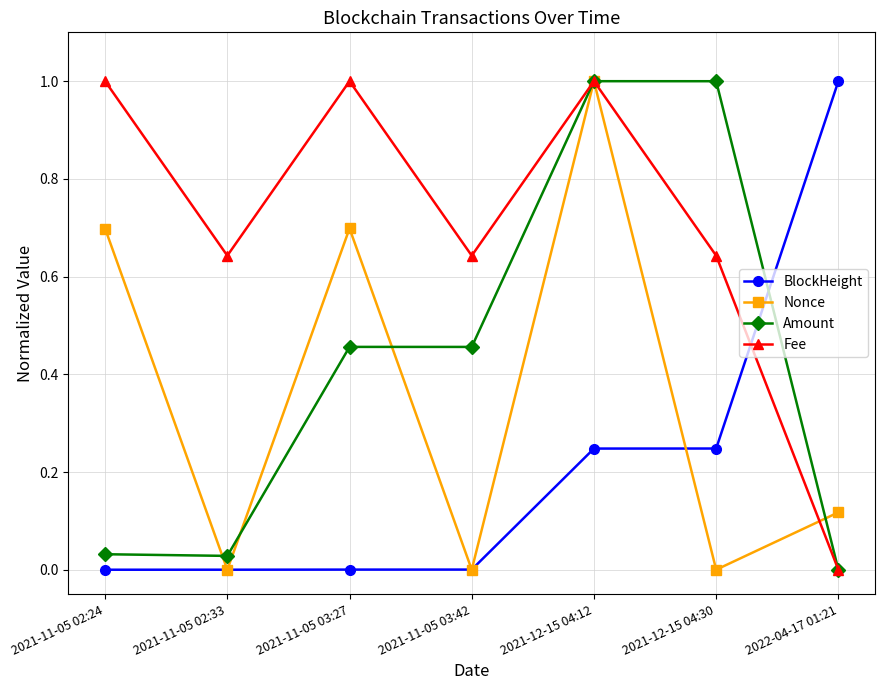

How many positive values does the Amount series have?

6